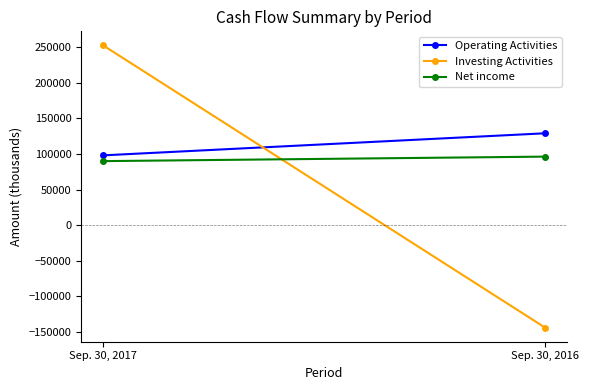

Reading left to right, list all the values displayed in this chart.

Operating Activities: 98031	128992
Investing Activities: 252302	-143728
Net income: 89922	96233